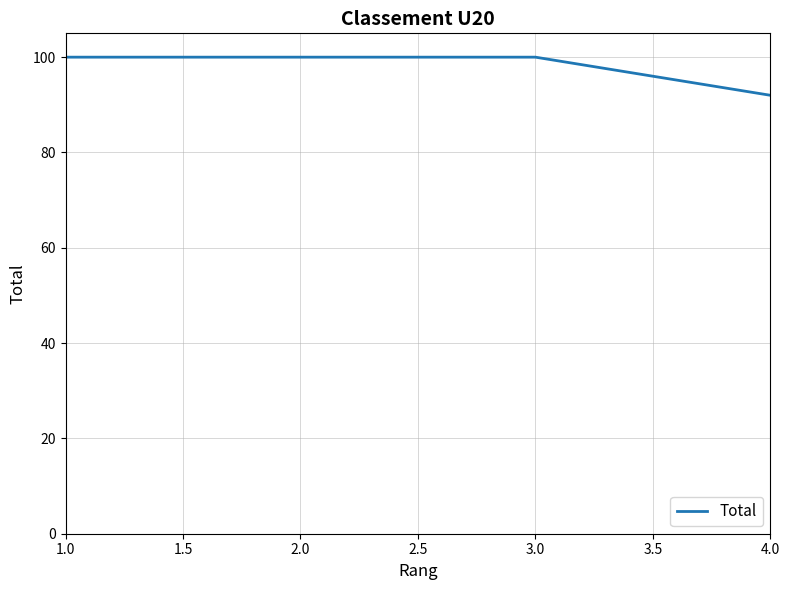

What is the approximate value at 4.0?

92